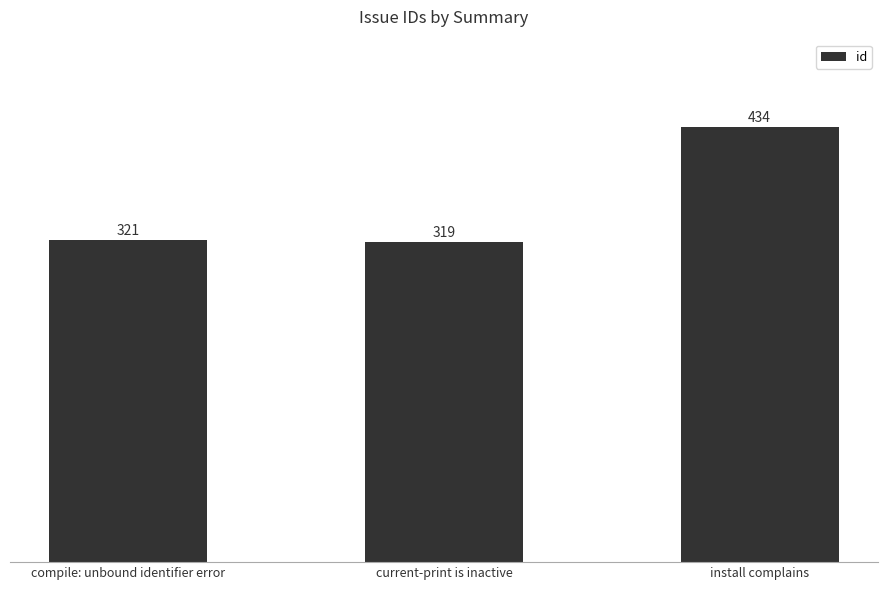

Does the chart contain any negative values?

No